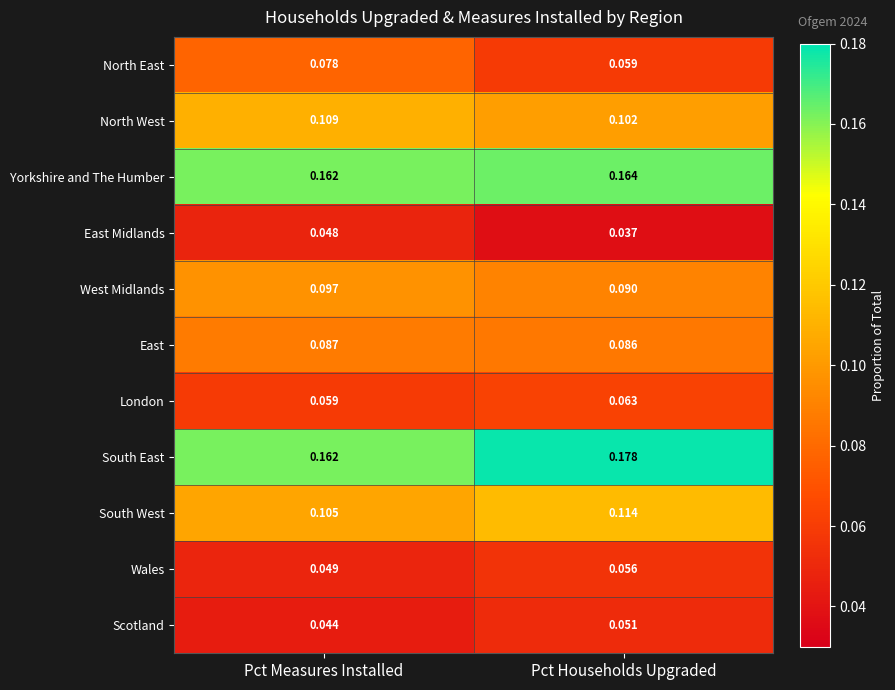

Where is South East nearest to the value 0?

Pct Measures Installed